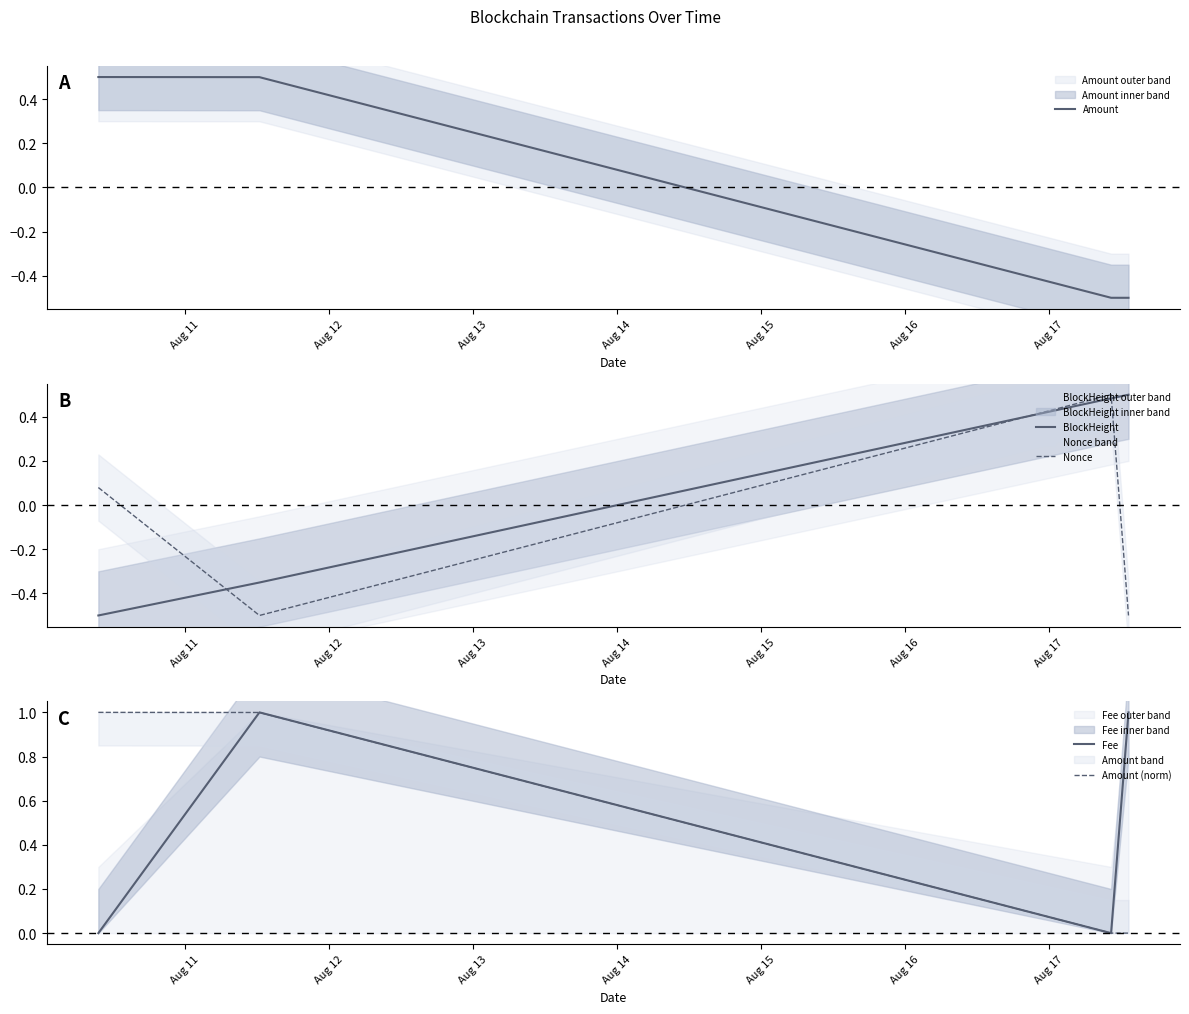

What is the difference between the second highest and second lowest values in the Amount (norm) series?

1.0